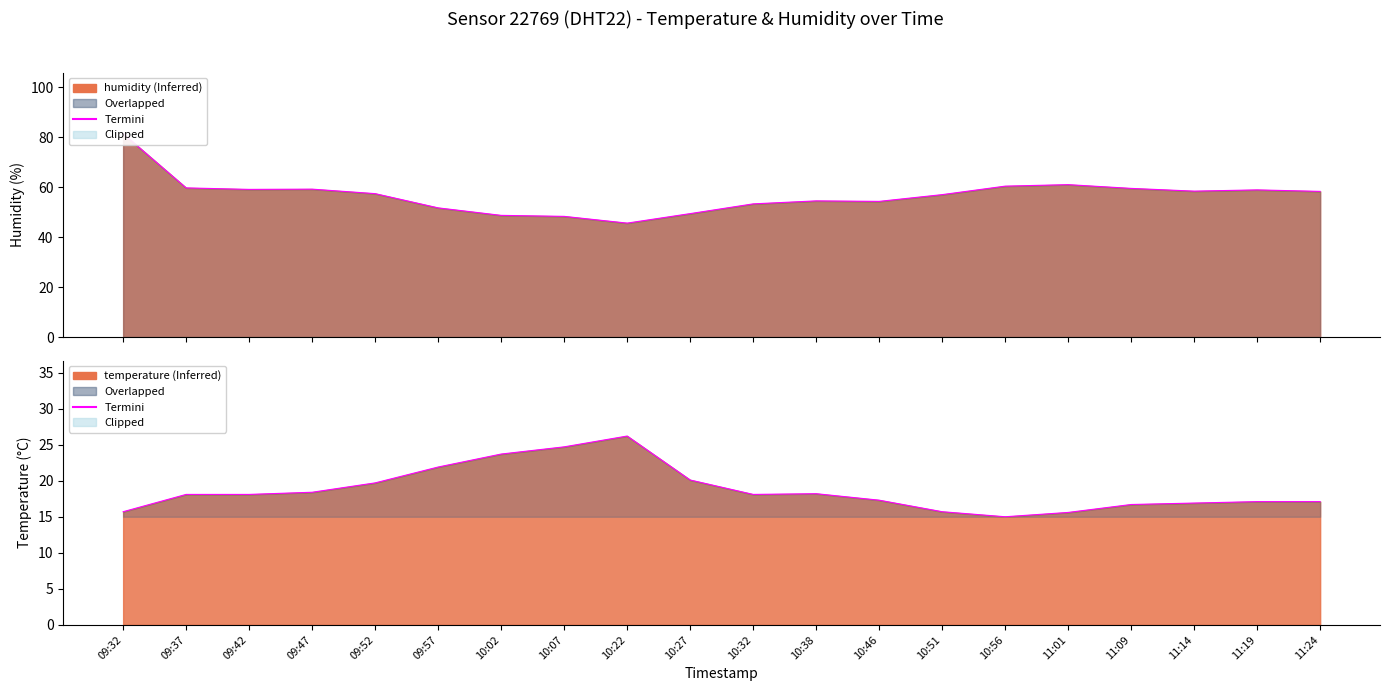

The value at 11:09 is 16.7. True or false?

True